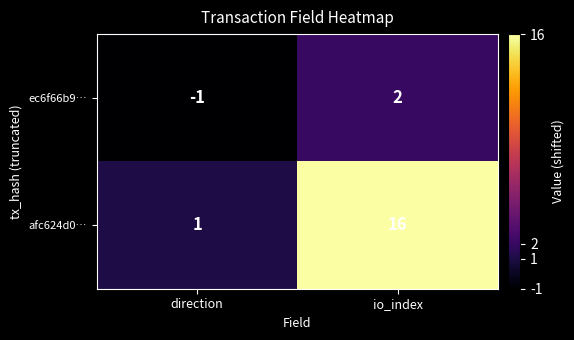

At which category does the chart reach its minimum across all series?

direction